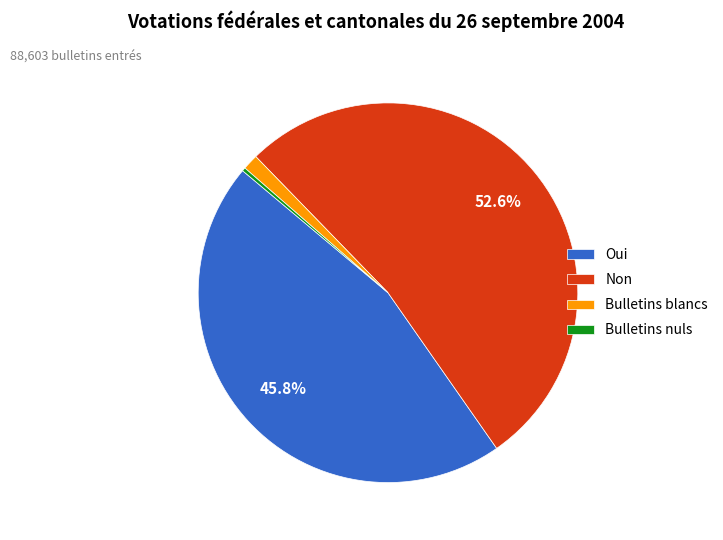

The Non slice represents 53% of the pie. True or false?

True